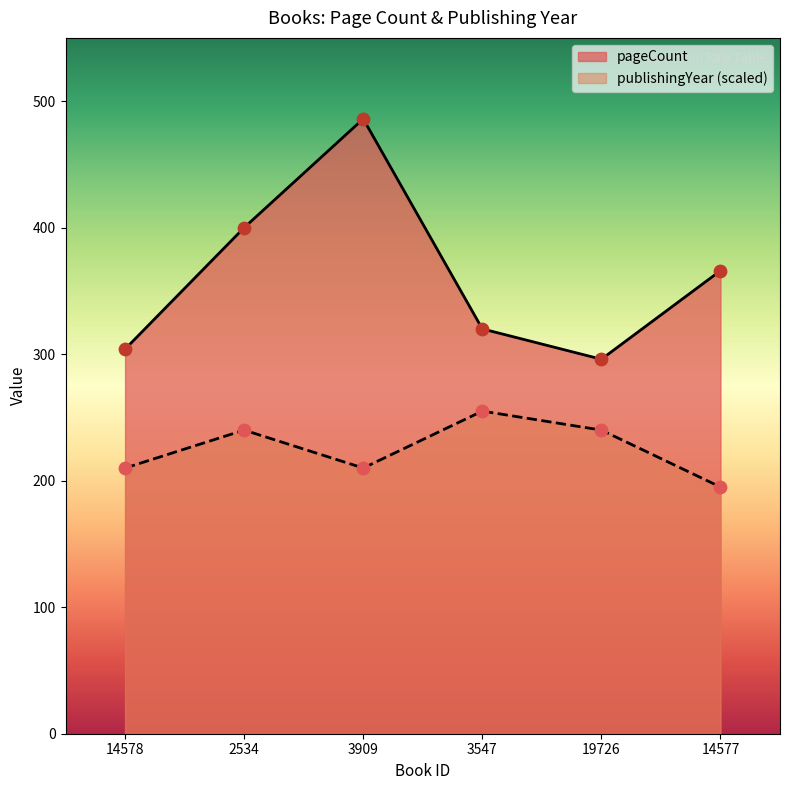

Which series has the largest Y range (max minus min)?

pageCount